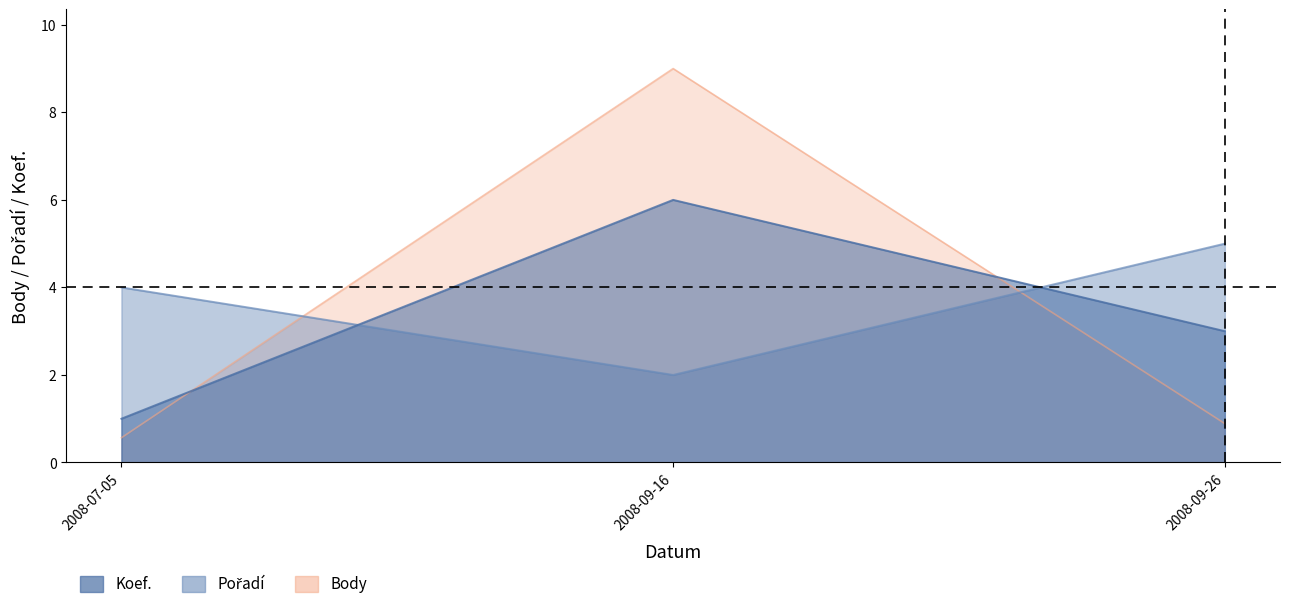

What is the approximate value of Koef. at 2008-07-05?

1.0